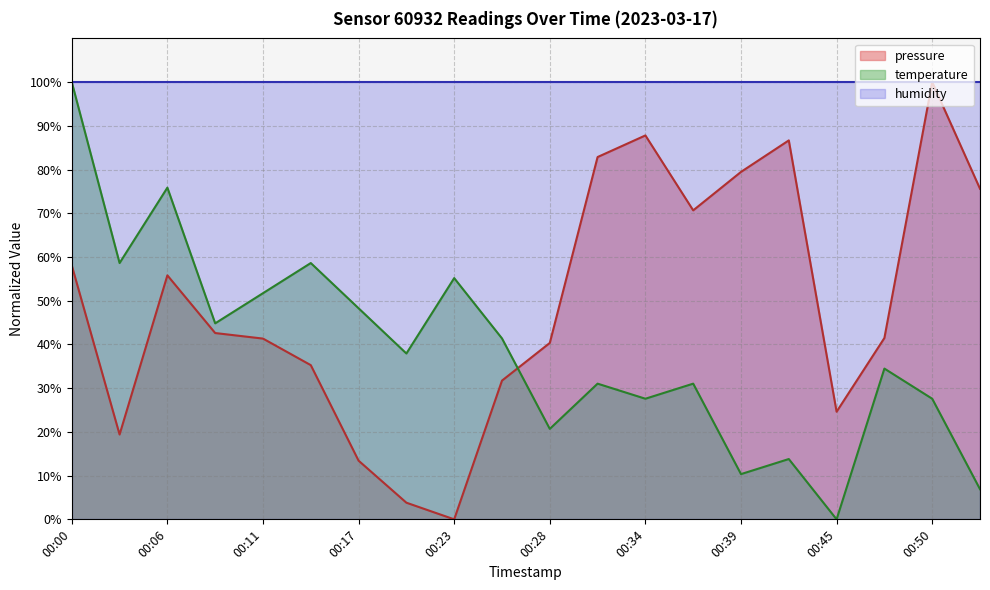

What is the sum of the temperature values at 00:42 and 00:20?

51.7